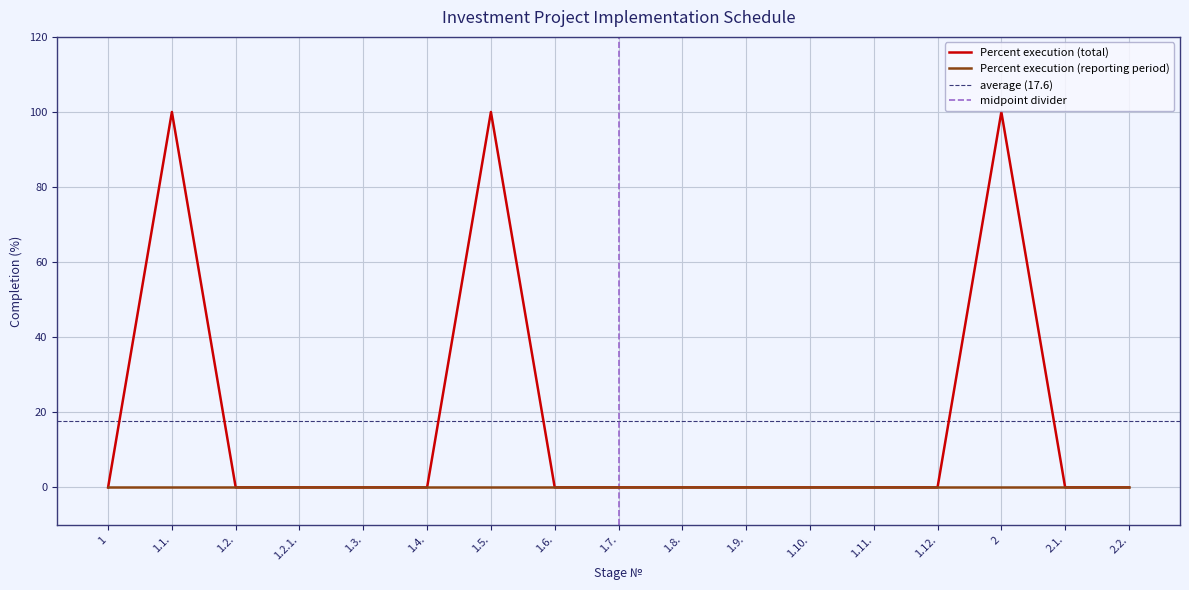

What position from the left is 1.12.?

14